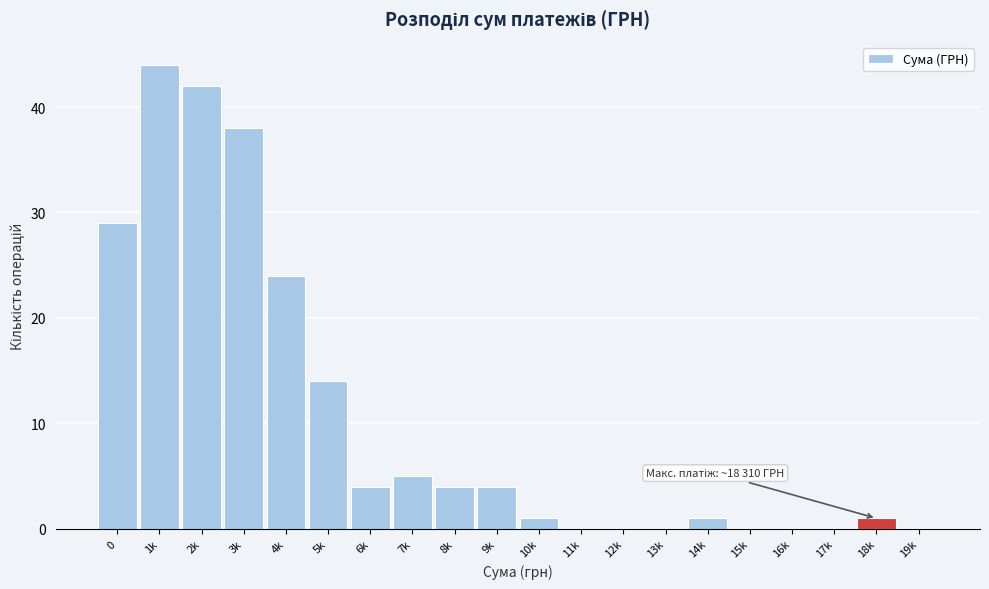

Reading left to right, what are all the values shown in this chart?

0=29	1k=44	2k=42	3k=38	4k=24	5k=14	6k=4	7k=5	8k=4	9k=4	10k=1	11k=0	12k=0	13k=0	14k=1	15k=0	16k=0	17k=0	18k=1	19k=0